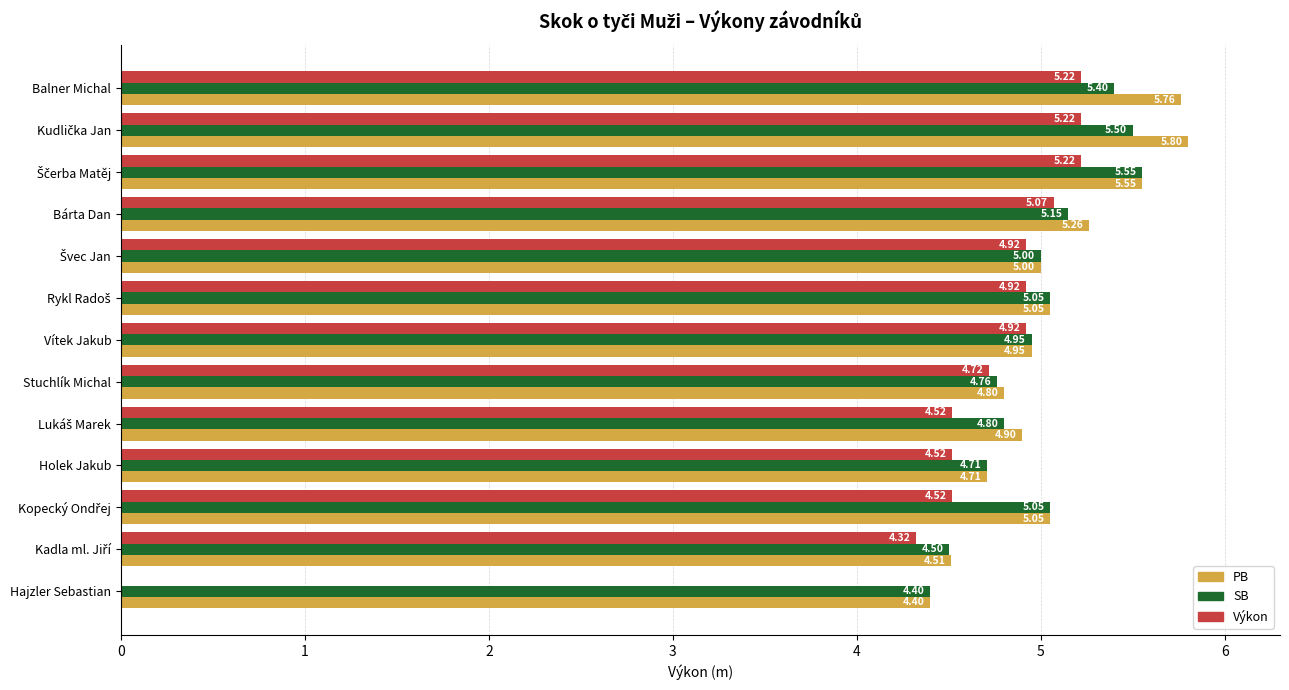

Count the number of categories in the chart.

13